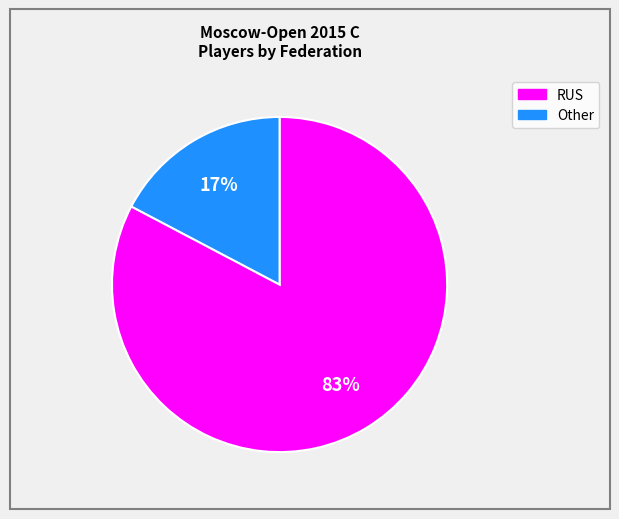

Is there any slice that represents more than half of the pie?

Yes